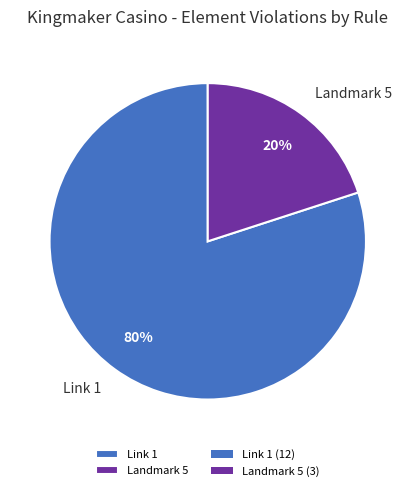

Is the sum of Landmark 5 and Link 1 greater than half?

Yes